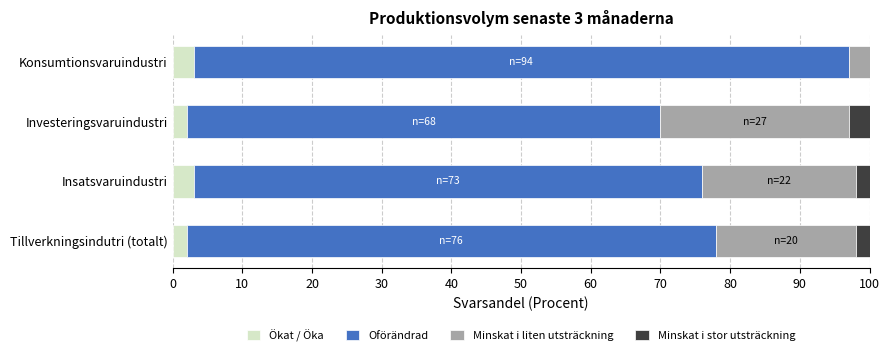

Read the Ökat / Öka value at Insatsvaruindustri.

3